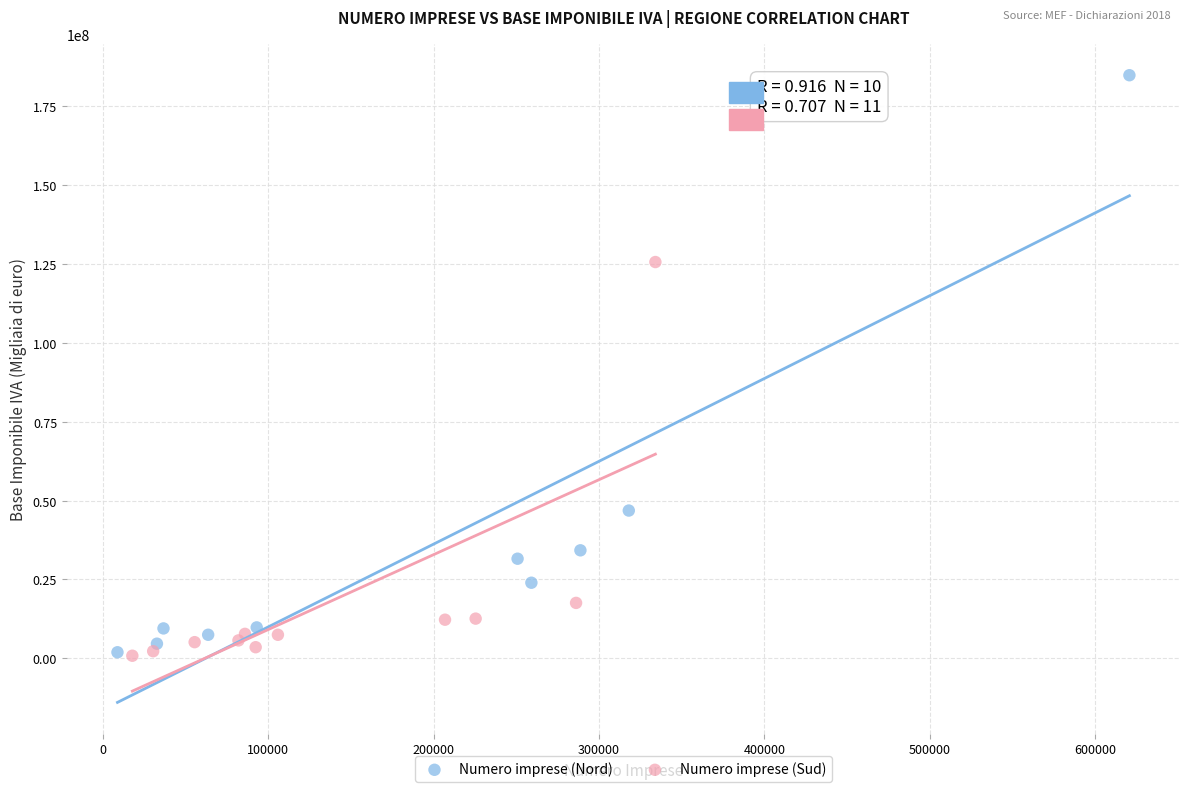

Which series has the widest spread of Y values?

Numero imprese (Nord)